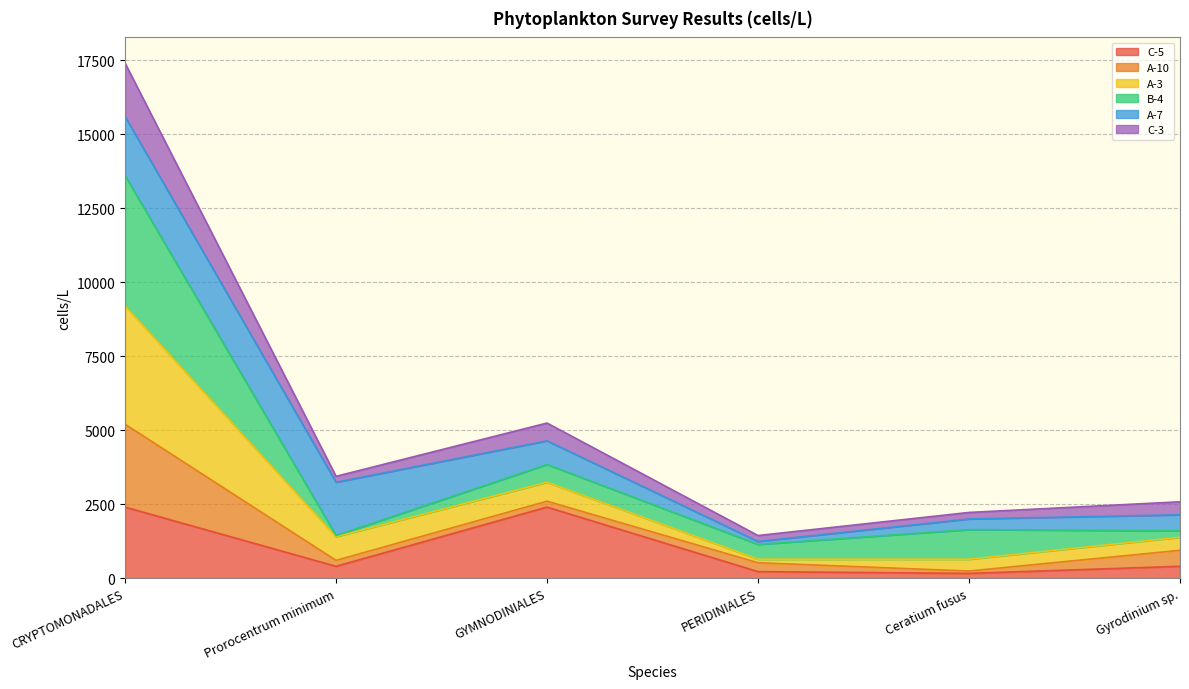

At which category is the sum across all series the highest?

CRYPTOMONADALES